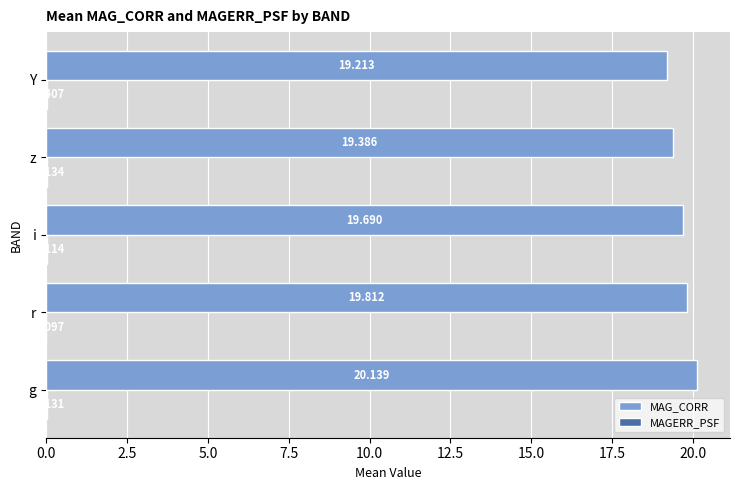

Which series has the largest total across all categories?

MAG_CORR